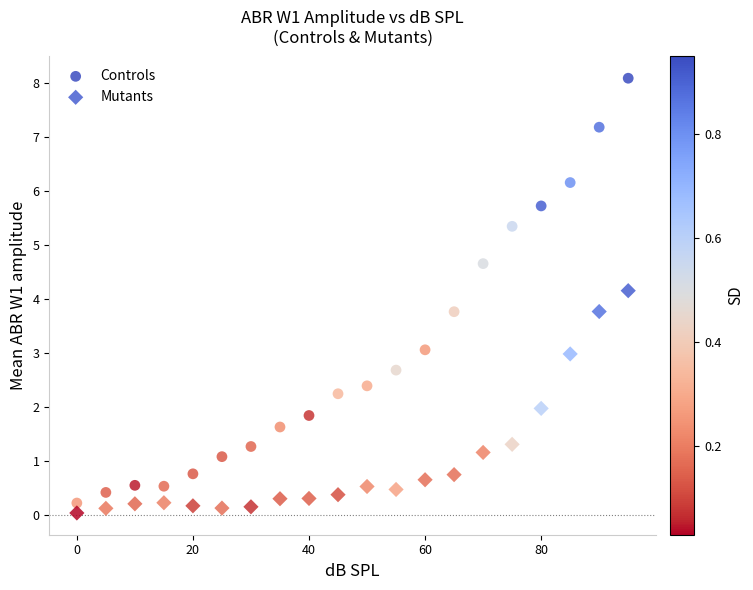

Across all data points, what is the range of Y values (max minus min)?

8.1